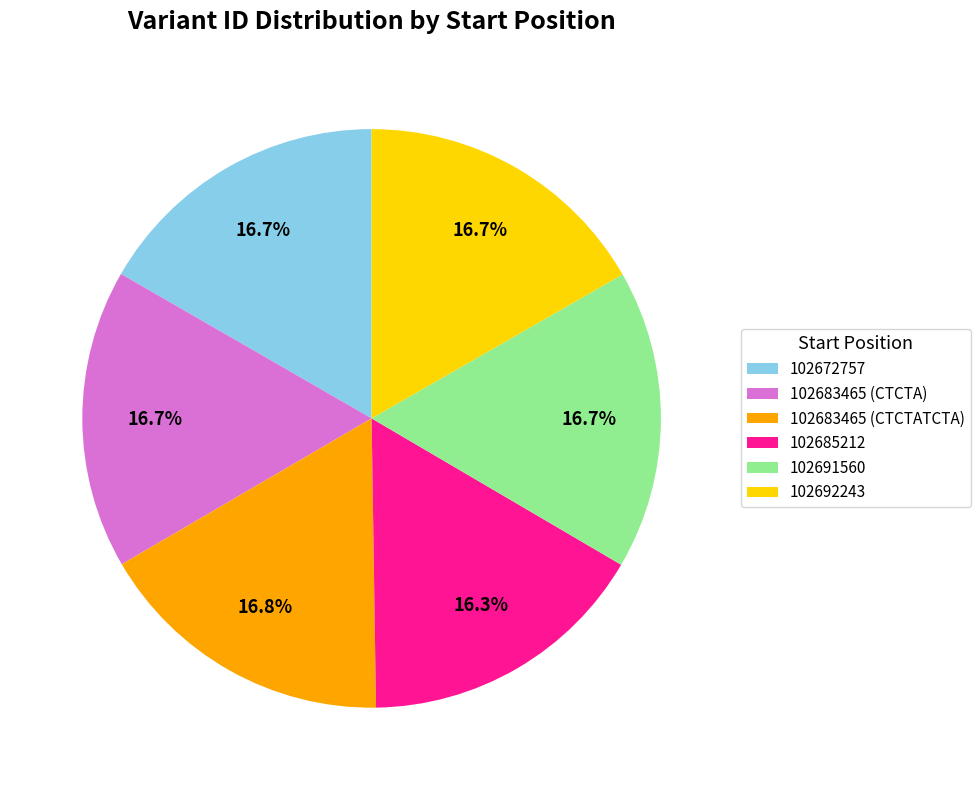

True or false: 102683465 (CTCTA) accounts for 26% of the total.

False